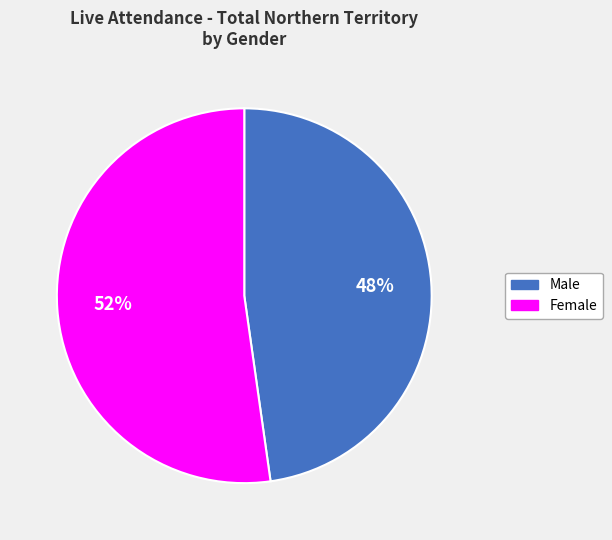

To the nearest percent, what is the difference between the largest and smallest slice percentages?

4%